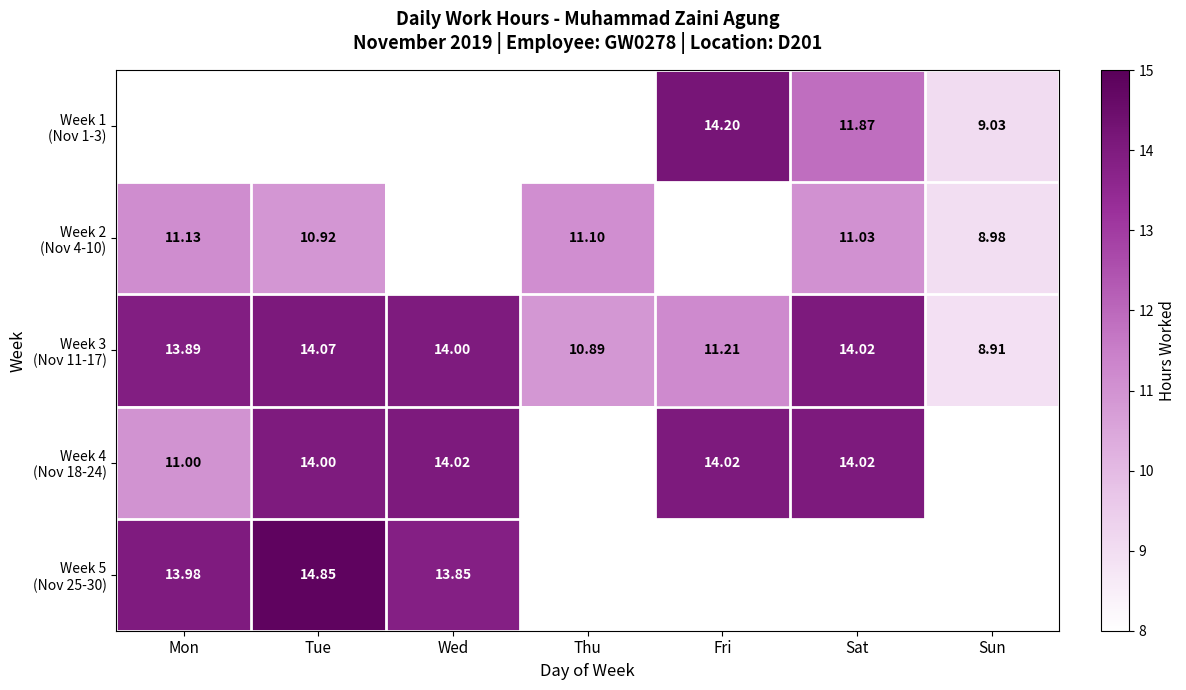

What is the difference between the maximum and minimum values in the Week 5 (Nov 25-30) series?

1.0